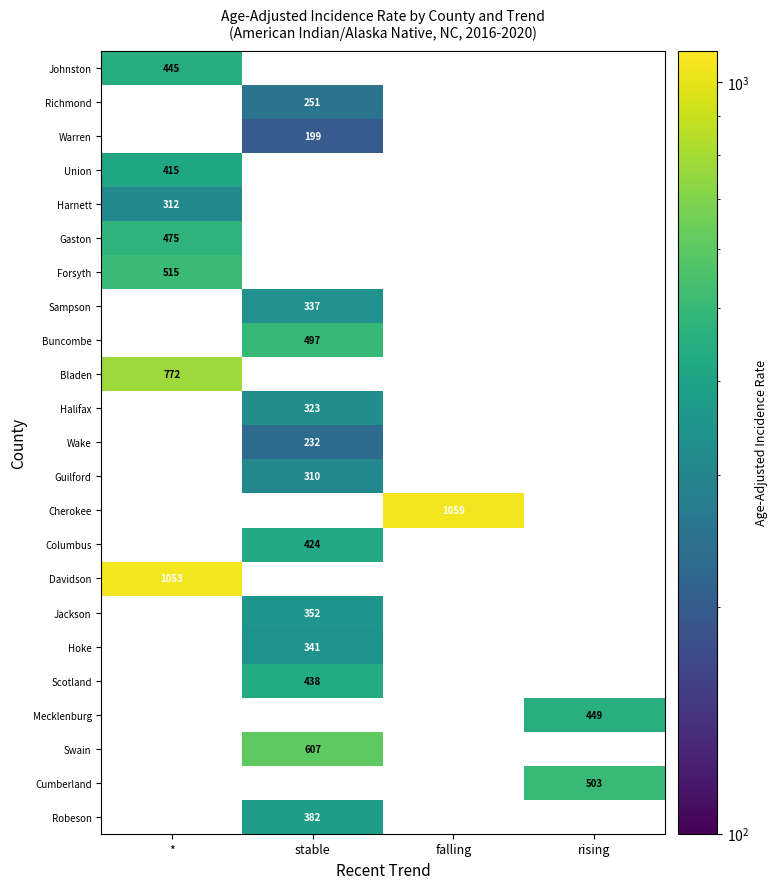

Is it true that Swain equals 887.2 at stable?

False